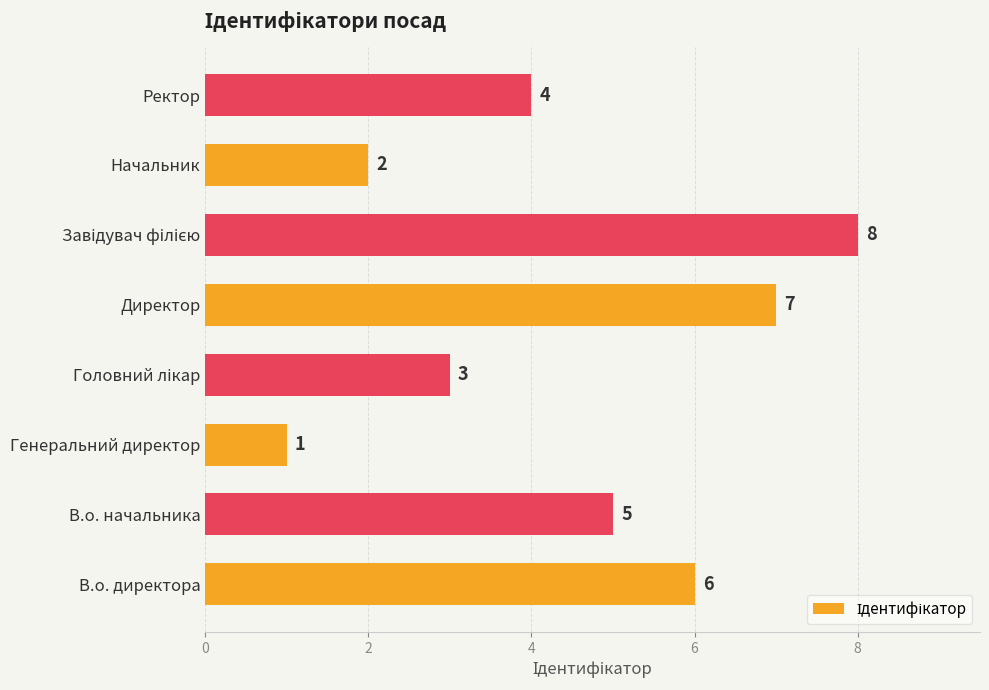

Between Начальник and В.о. начальника, which is larger?

В.о. начальника